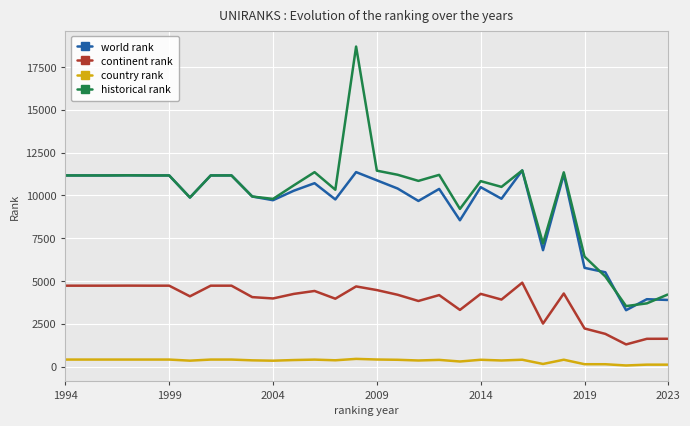

What is the highest value of the world rank series?

11461